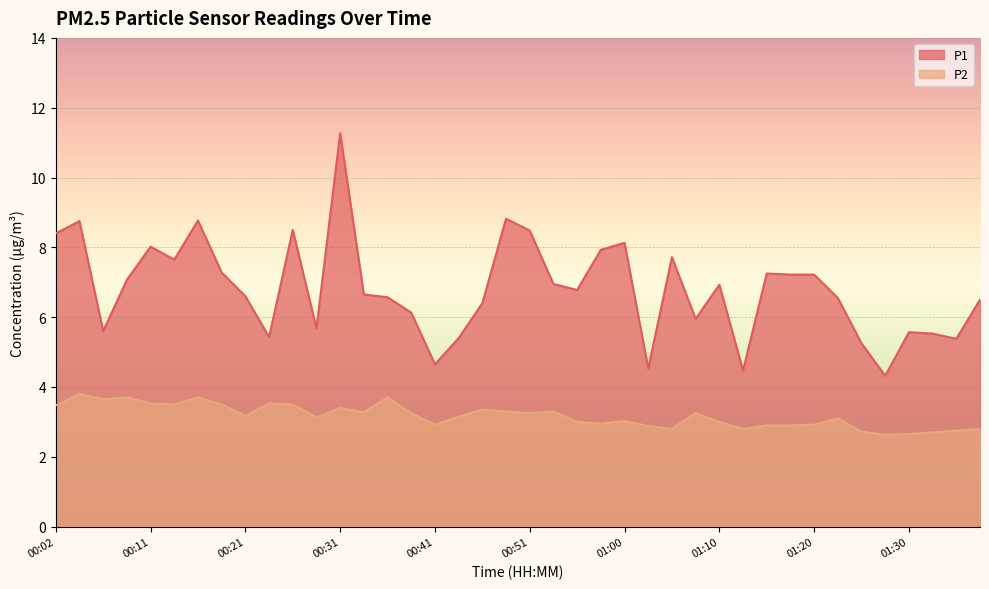

What are all the series names shown in the legend?

P1, P2